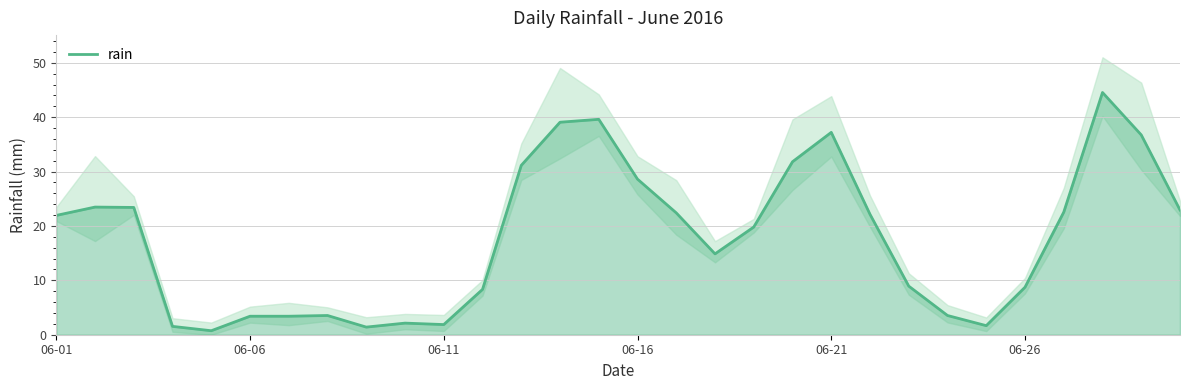

The value at 16 is 7.6. True or false?

False